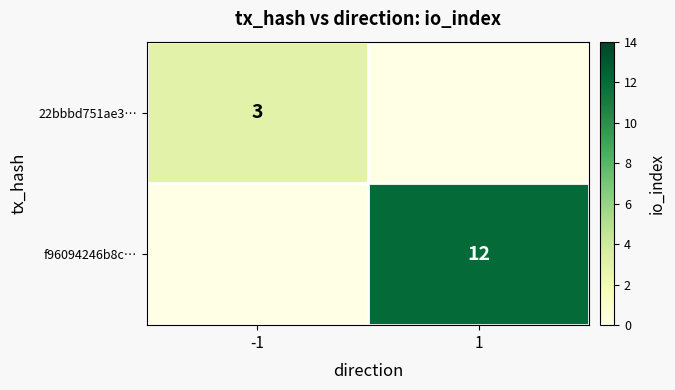

Is it true that 22bbbd751ae3… equals 3 at -1?

True